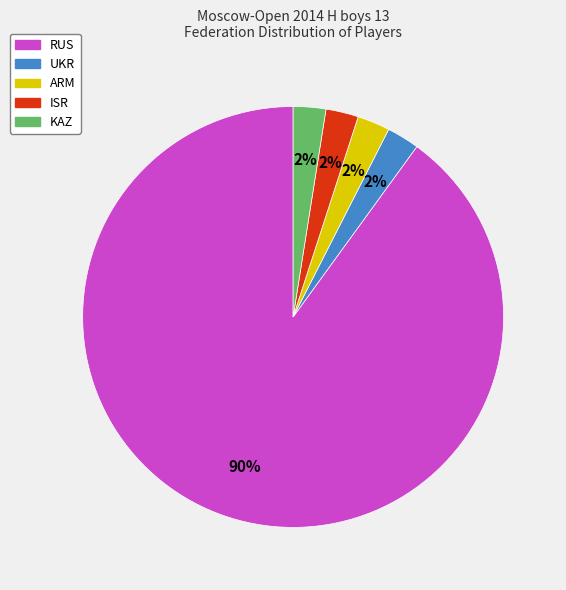

What is the ratio of the value at KAZ to the value at ISR?

1.0